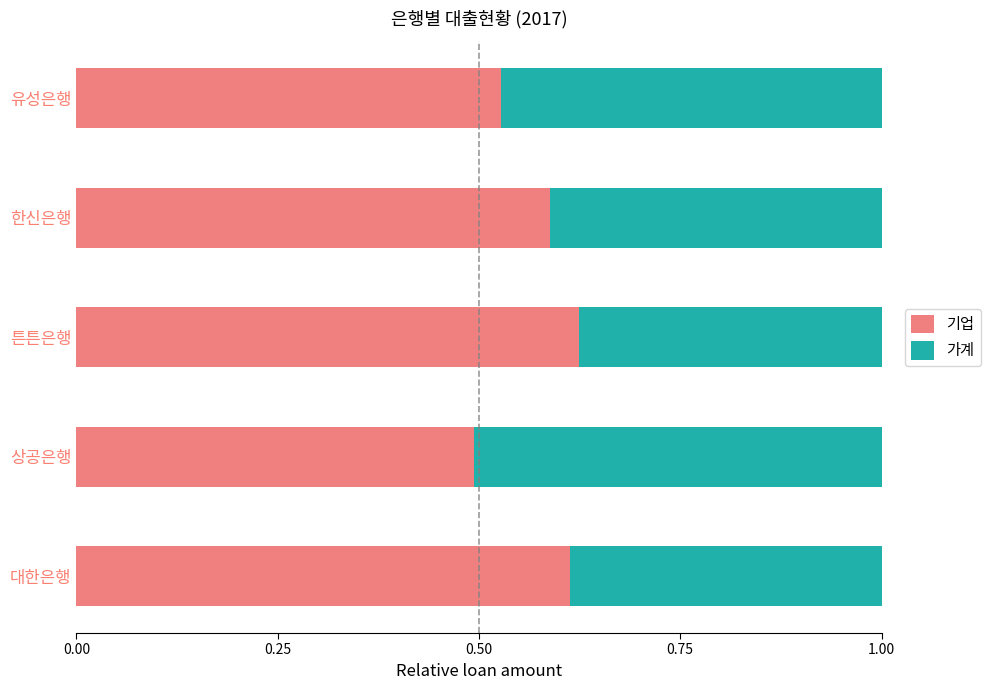

Count the 기업 values in the range 0 to 1.

5